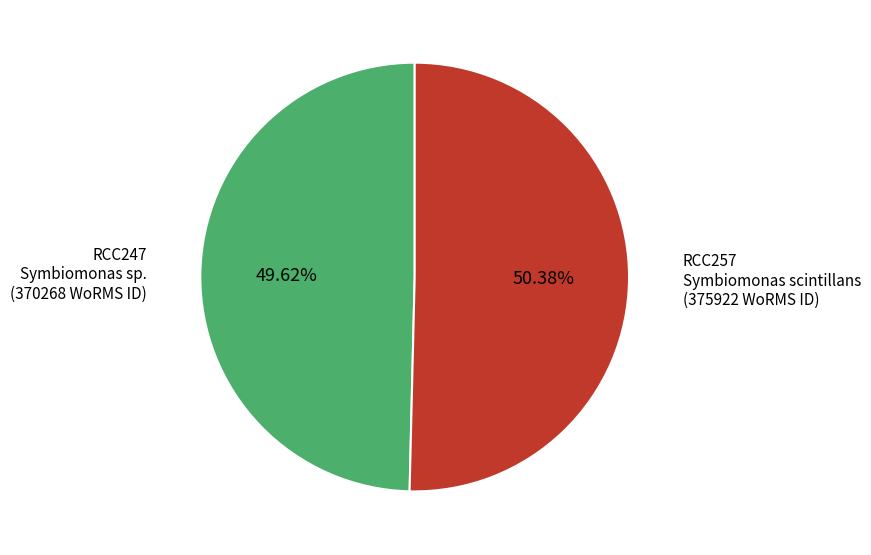

Is there any slice that represents more than half of the pie?

Yes